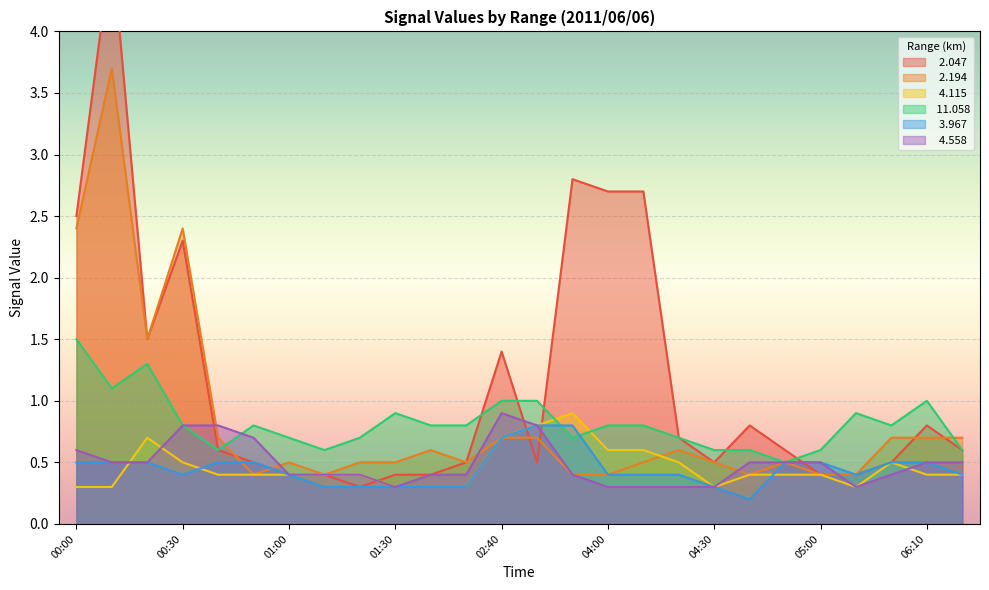

What are all the series names shown in the legend?

  2.047,   2.194,   4.115,  11.058,   3.967,   4.558